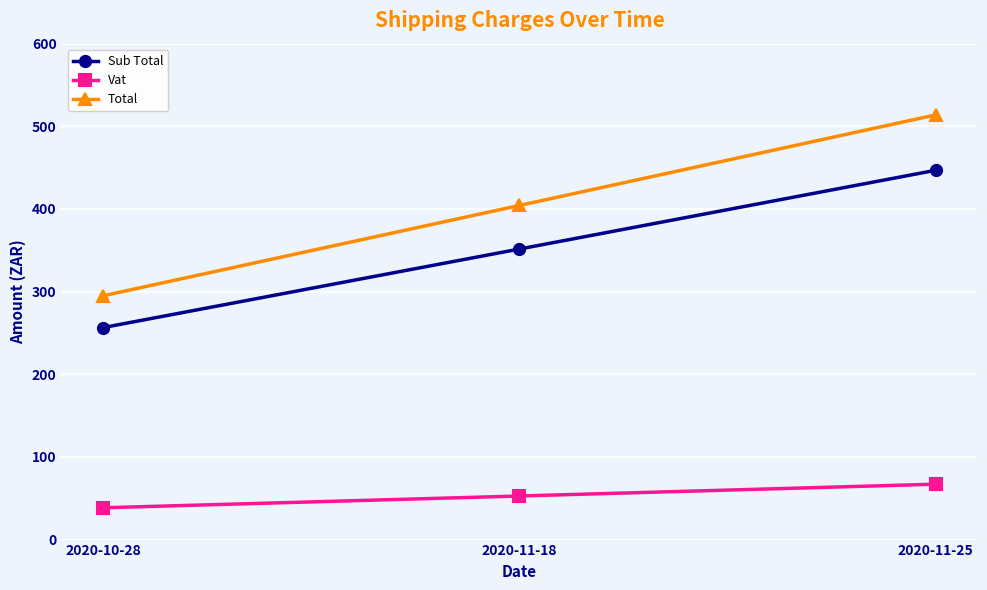

At how many categories does at least one series exceed 439?

1